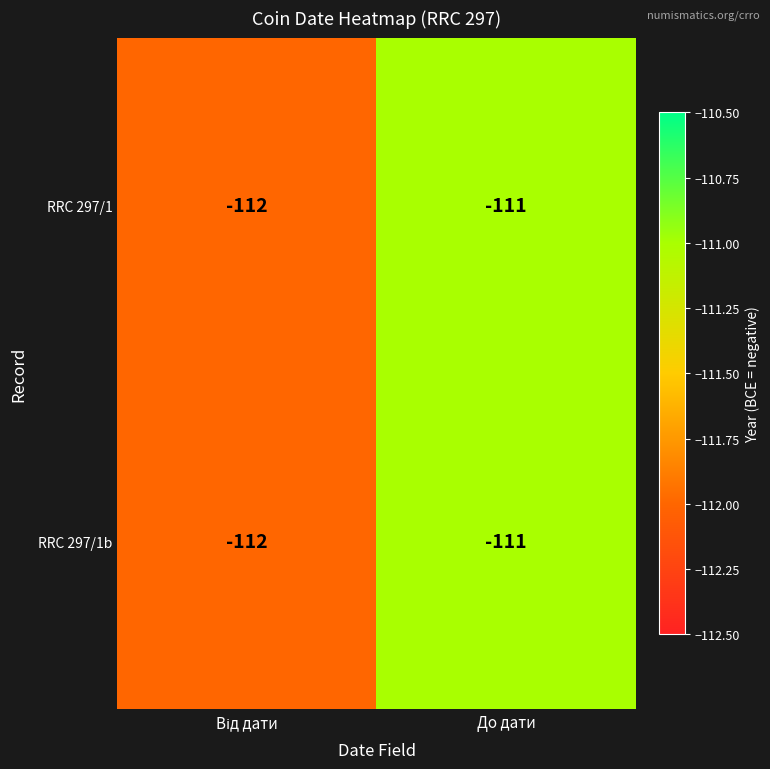

Reading right to left, transcribe all the data shown in this chart.

RRC 297/1: -111	-112
RRC 297/1b: -111	-112